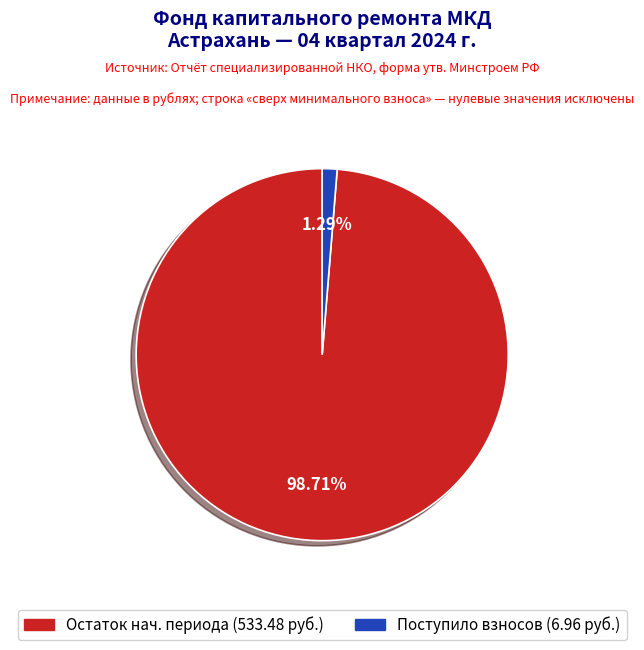

Does any single category account for the majority?

Yes